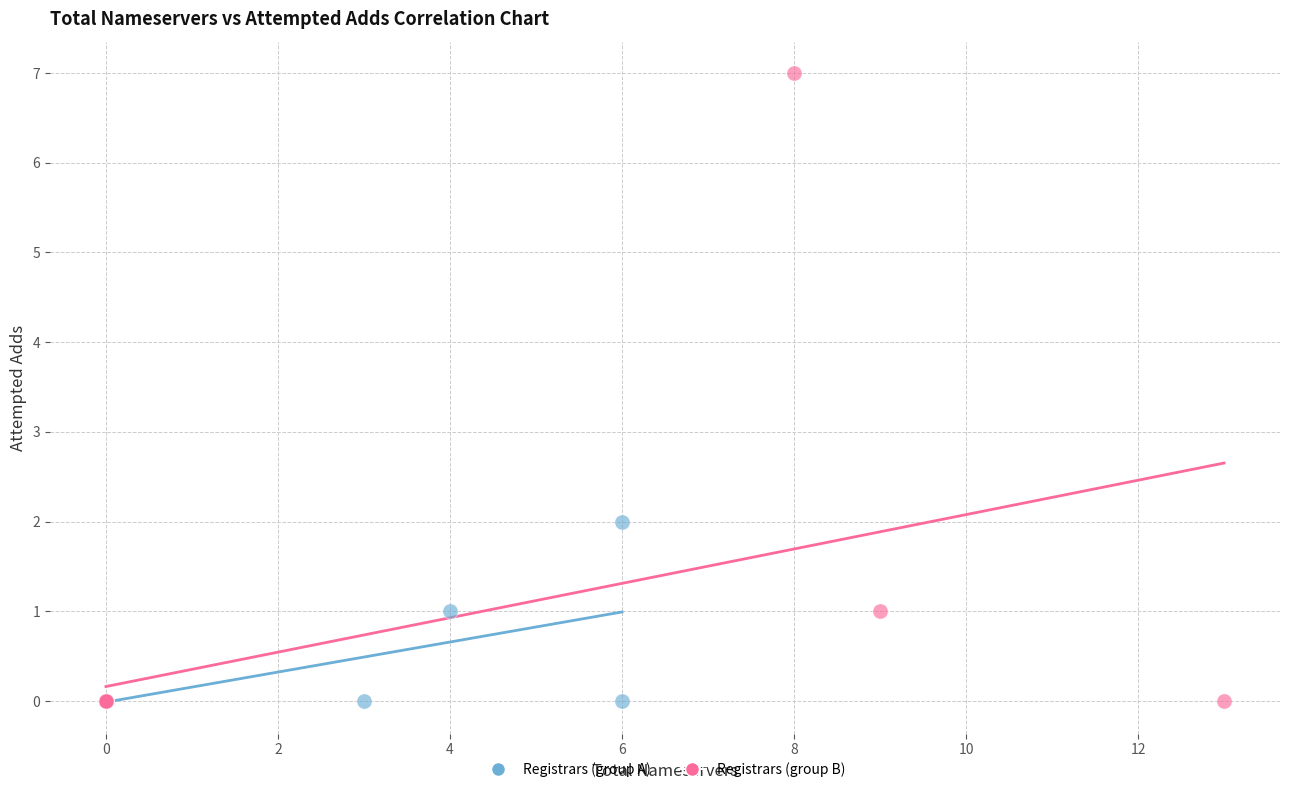

Which series has the widest spread of Y values?

Registrars (group B)